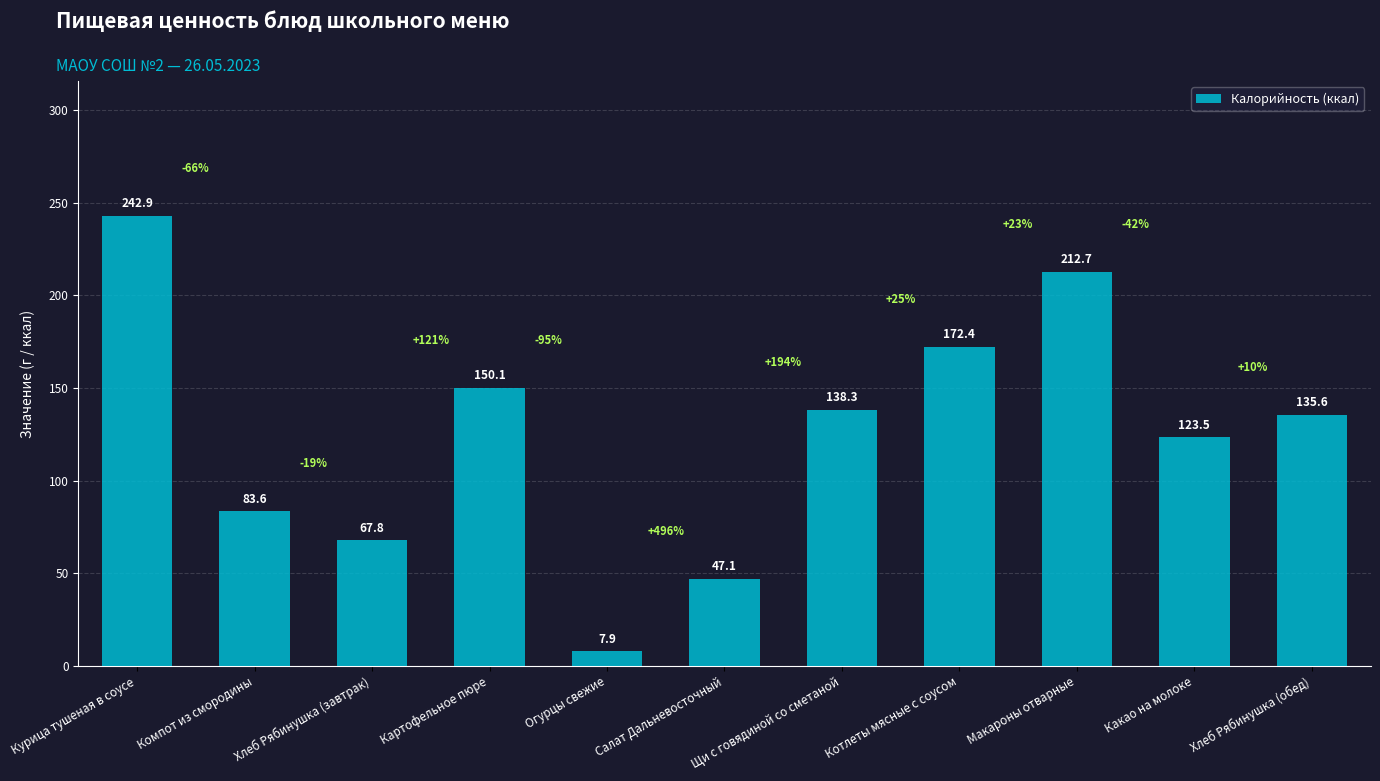

What is the change in value from Курица тушеная в соусе to Картофельное пюре?

-92.8